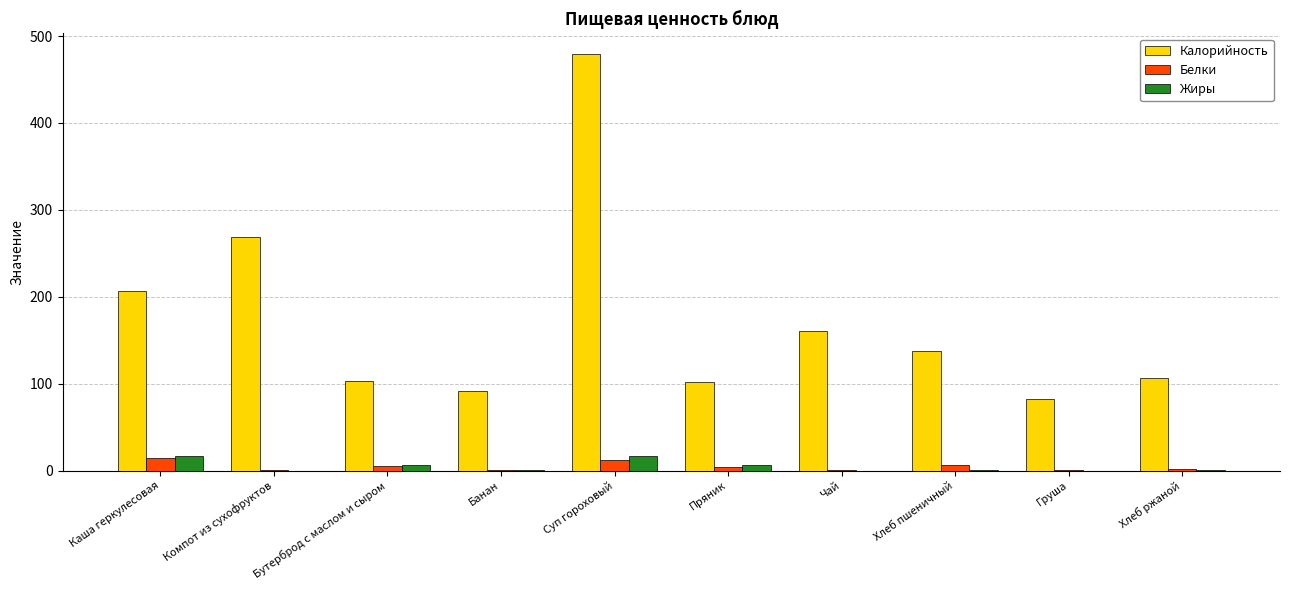

How many groups of bars are there?

10